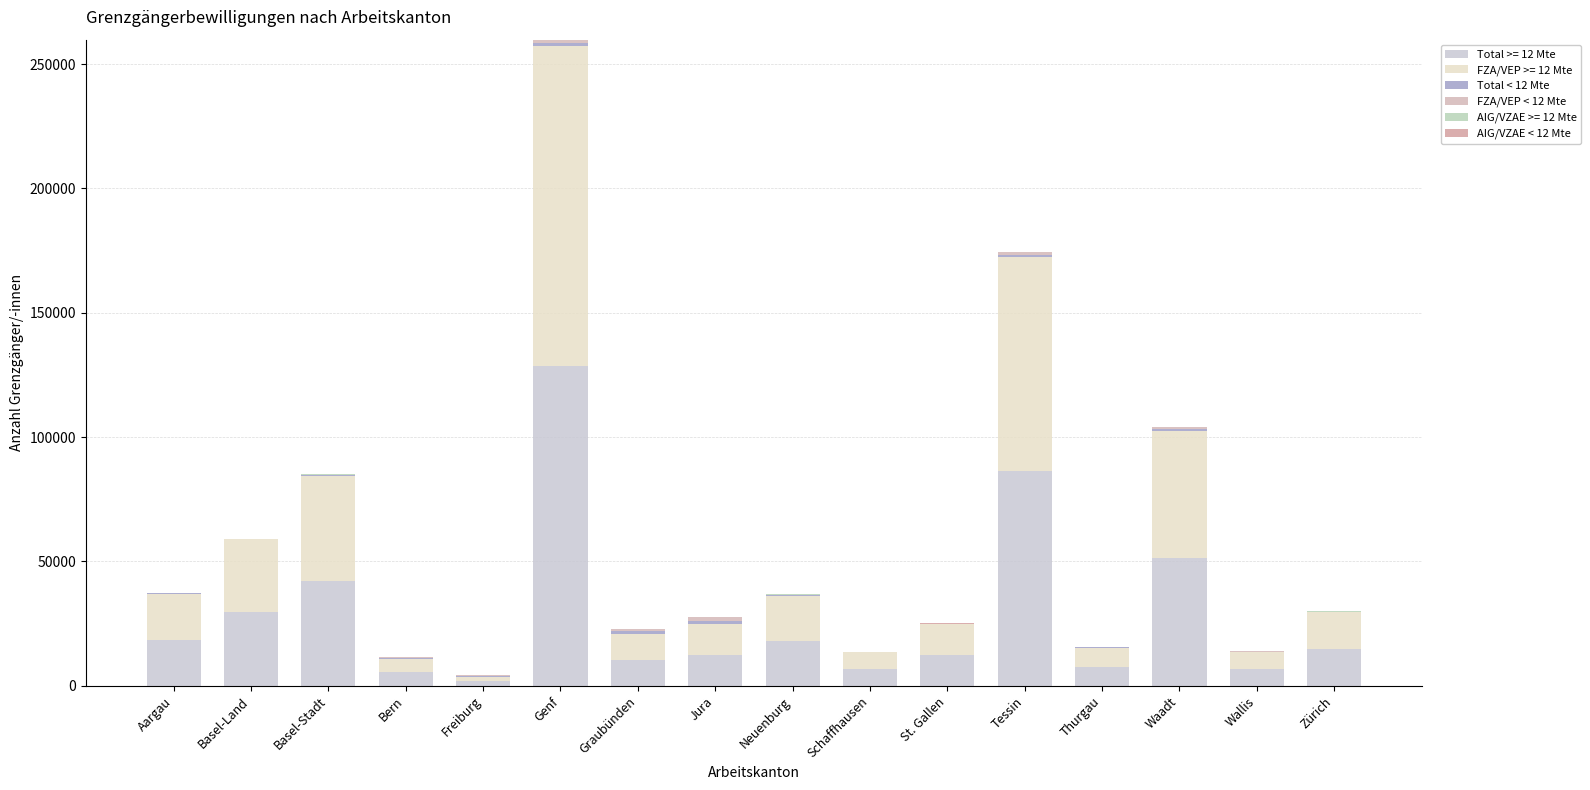

Are the bars grouped side by side (vs. stacked)?

No